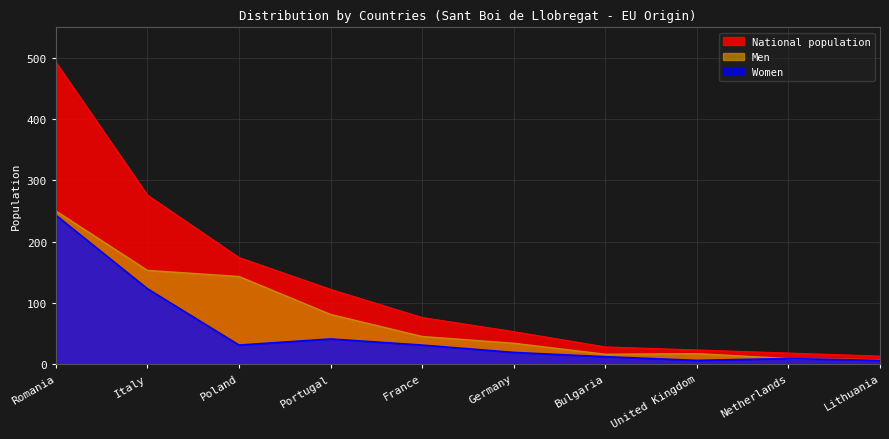

What is the lowest value of the Men series?

7